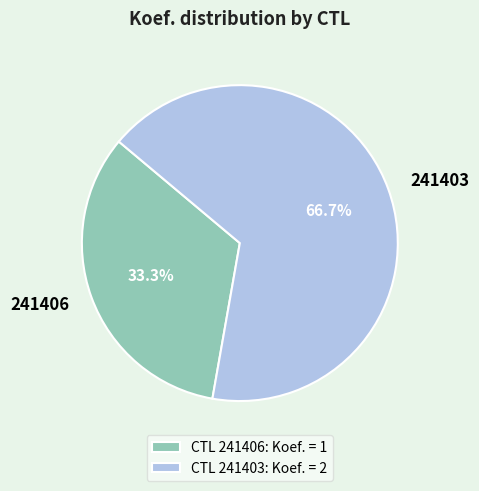

Does any single category account for the majority?

Yes